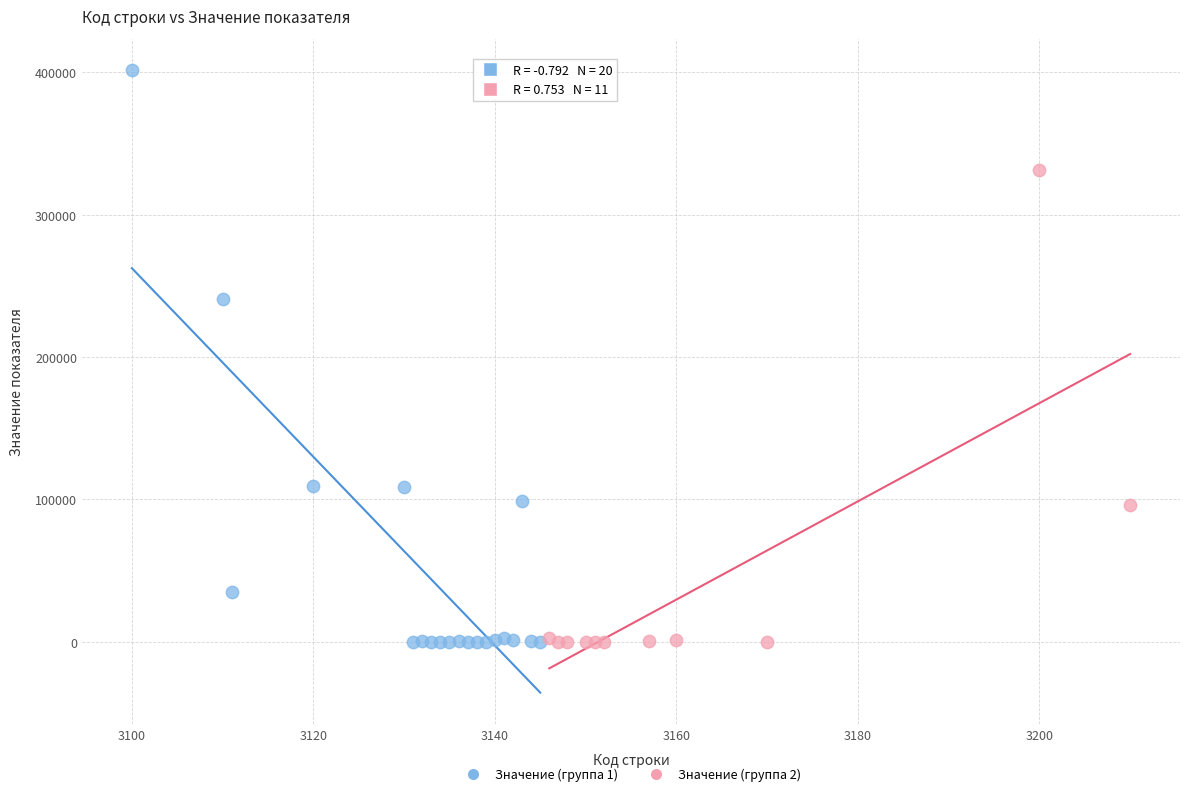

Which series contains the highest Y value?

Значение (группа 1)